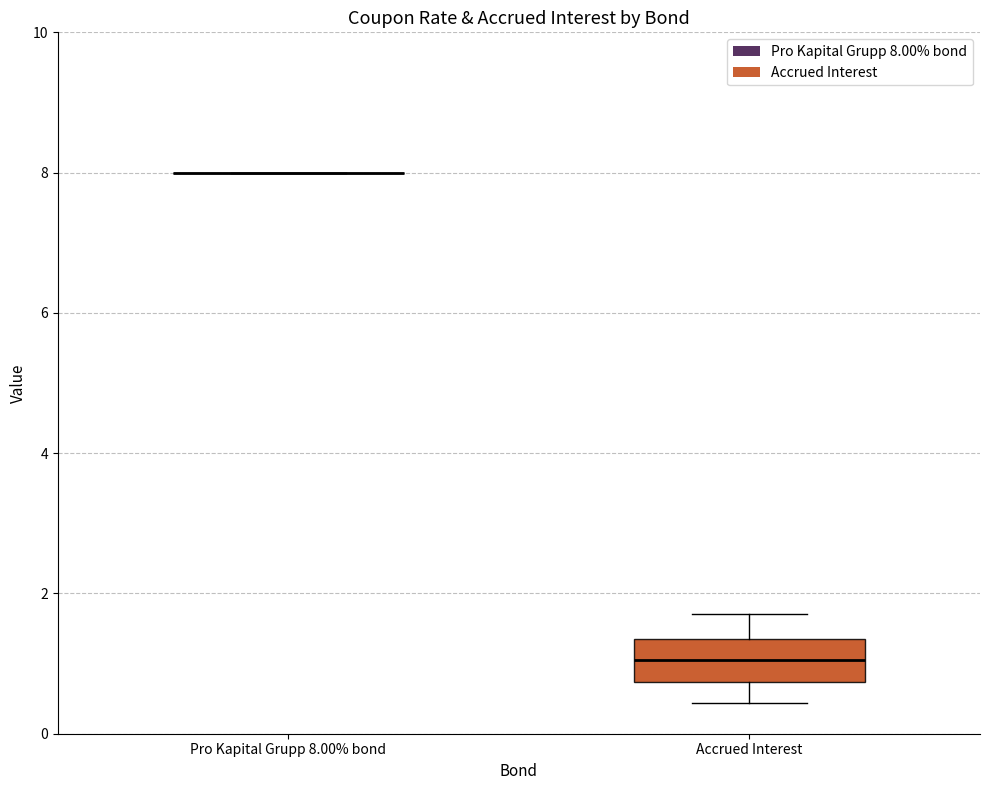

Reading left to right, transcribe this box plot: for each box, give where its median line is, the range the box spans, and where its two whiskers end, as read against the y-axis. The values are not printed on the chart, so give them approximately, as read against the axis.

Pro Kapital Grupp 8.00% bond: box collapsed to a line at 8.0, whiskers 8.0 to 8.0
Accrued Interest: median 1.0, box 0.8 to 1.4, whiskers 0.4 to 1.8